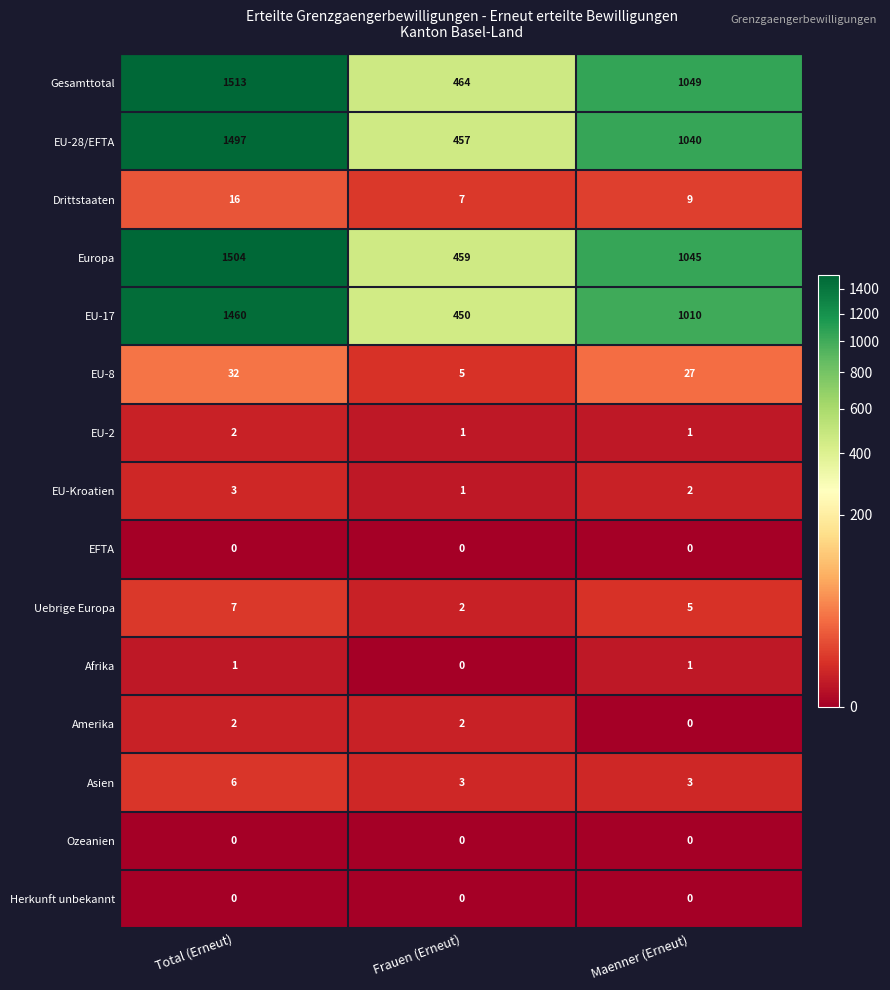

Which series has the largest total across all categories?

Gesamttotal